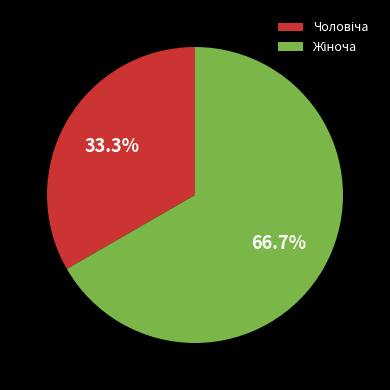

Is there any slice that represents more than half of the pie?

Yes